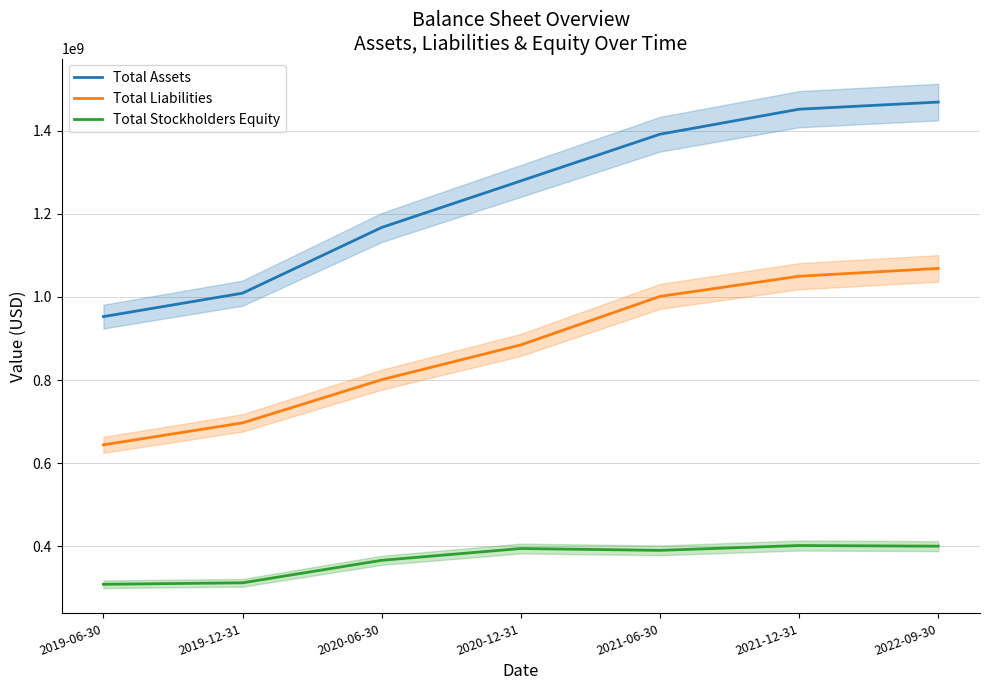

What is the difference between the highest and lowest values at 2020-12-31?

884568000